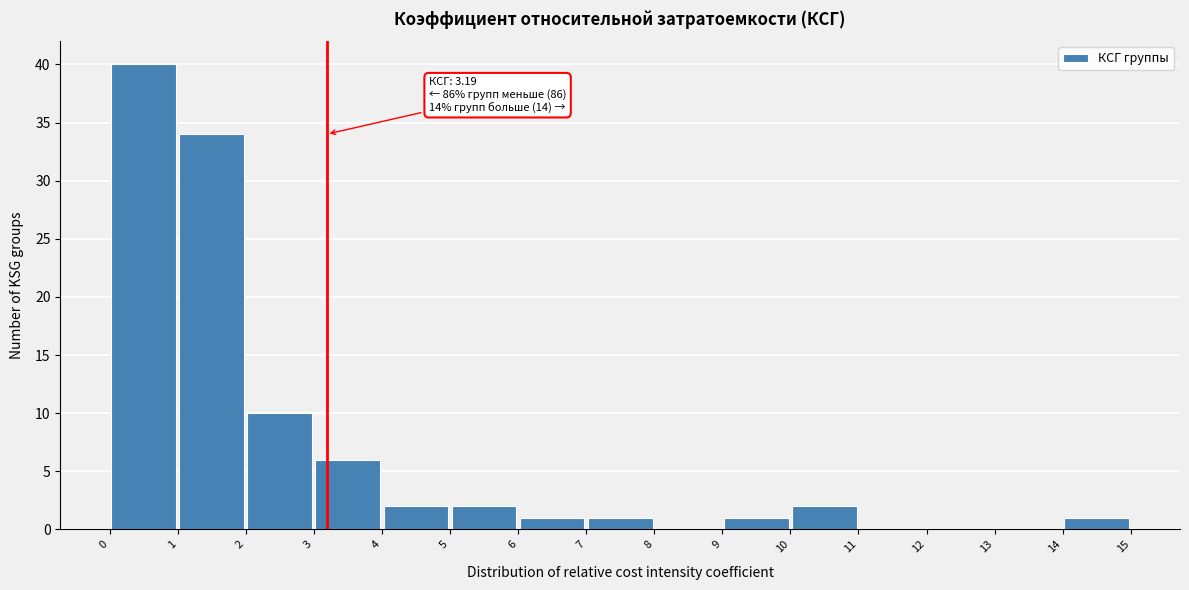

Over which range of the x-axis is the bar tallest?

0 to 1